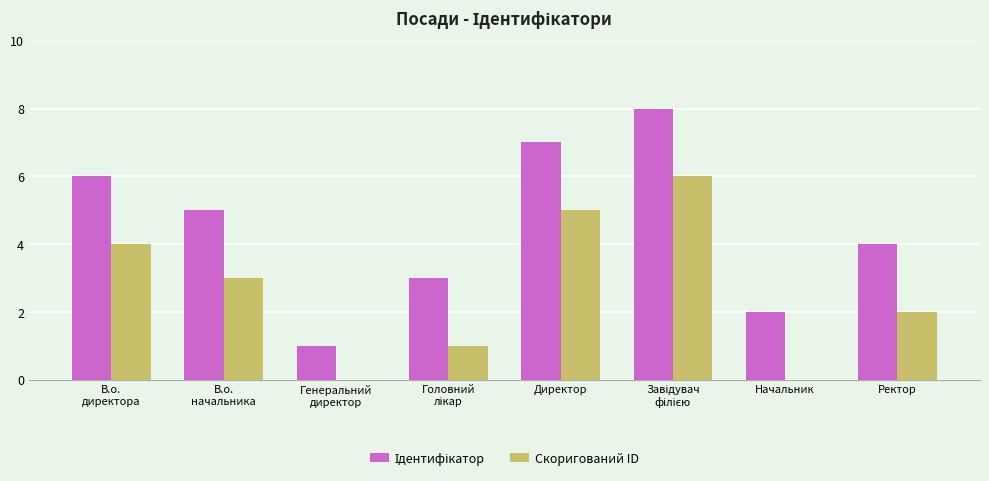

What is the maximum value shown in the chart?

8